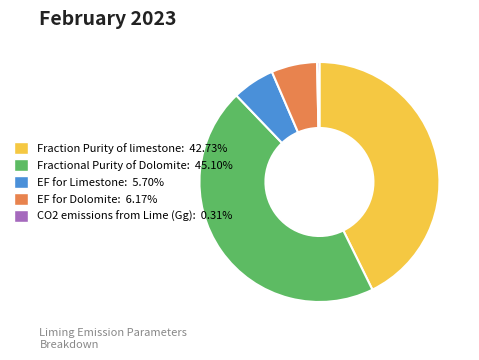

Does CO2 emissions from Lime (Gg) represent more than half of the total?

No